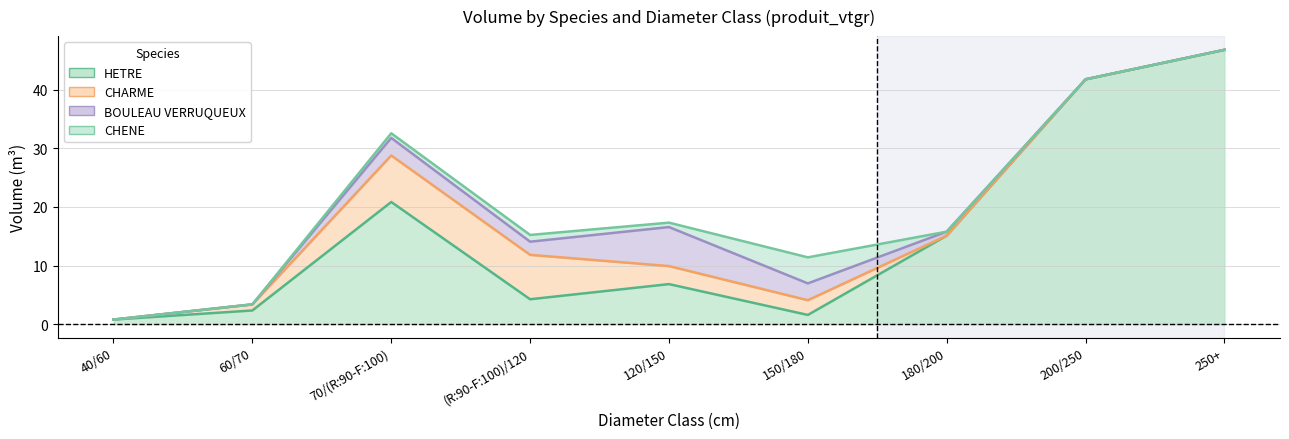

What is the difference between the highest and lowest values at 120/150?

6.1